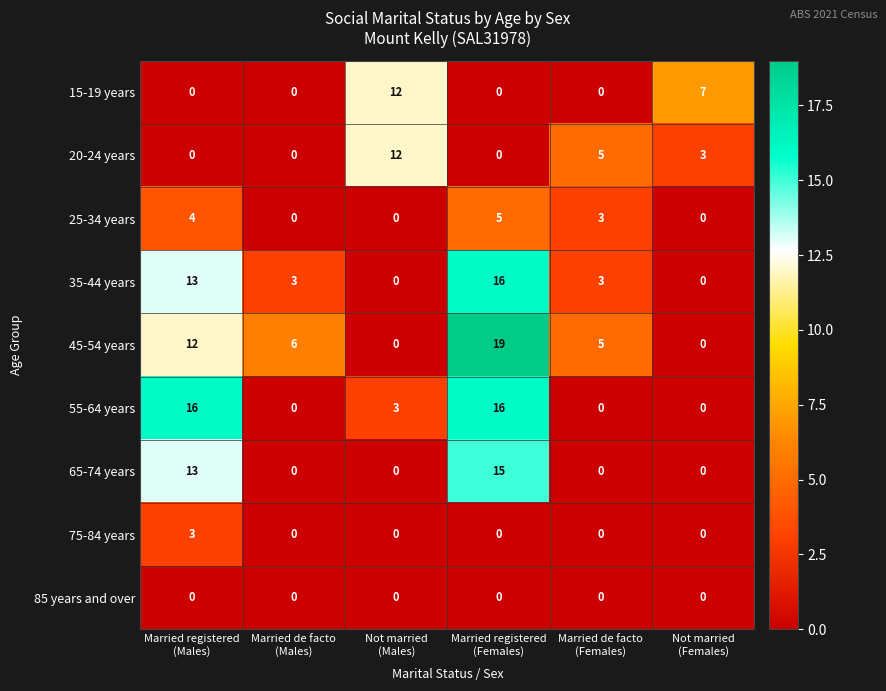

Count the 45-54 years values in the range 0 to 12.

5